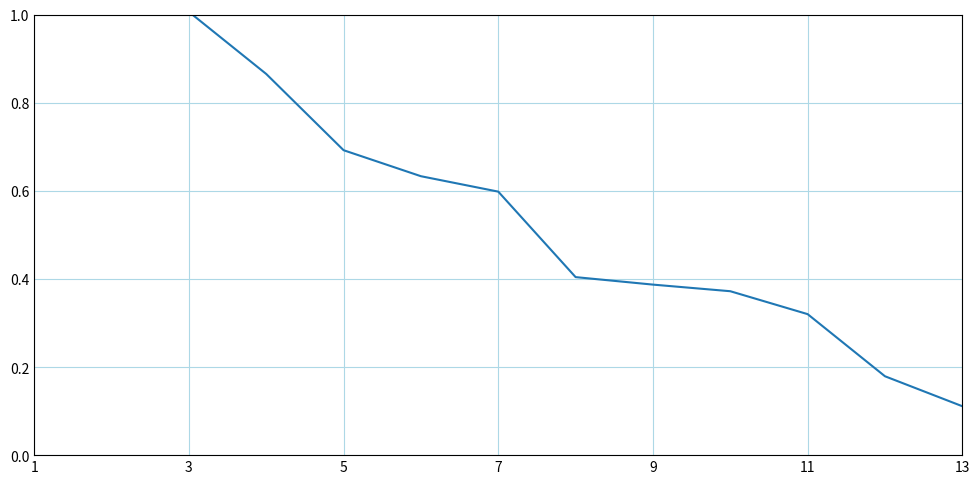

What is the change in value from 1 to 7?

-1.4